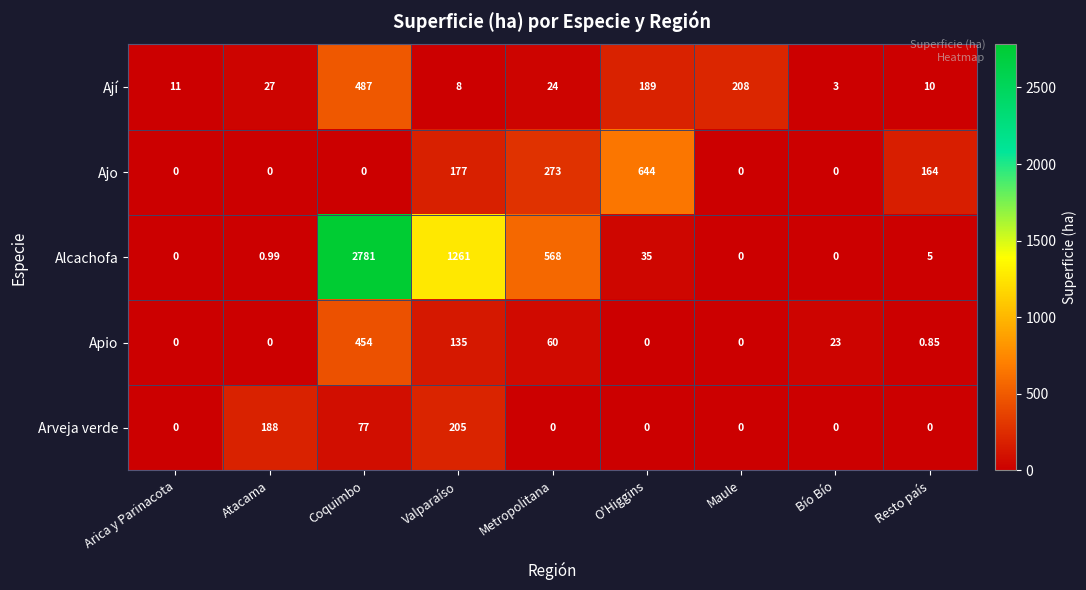

At which label does Alcachofa first exceed 5?

Coquimbo